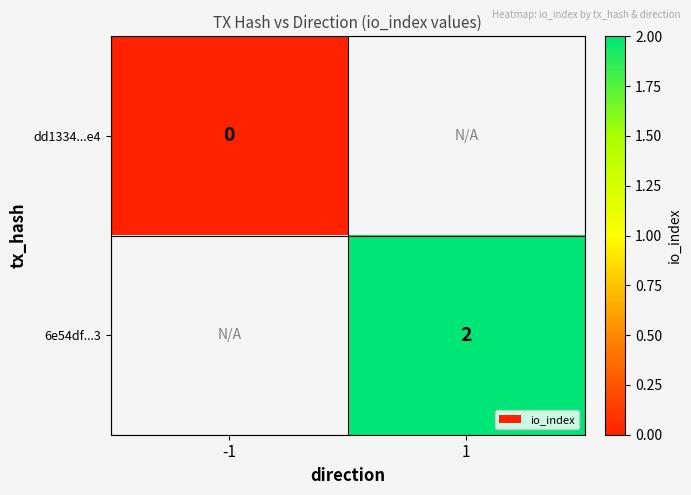

Is it true that 6e54df...3 equals 2 at 1?

True